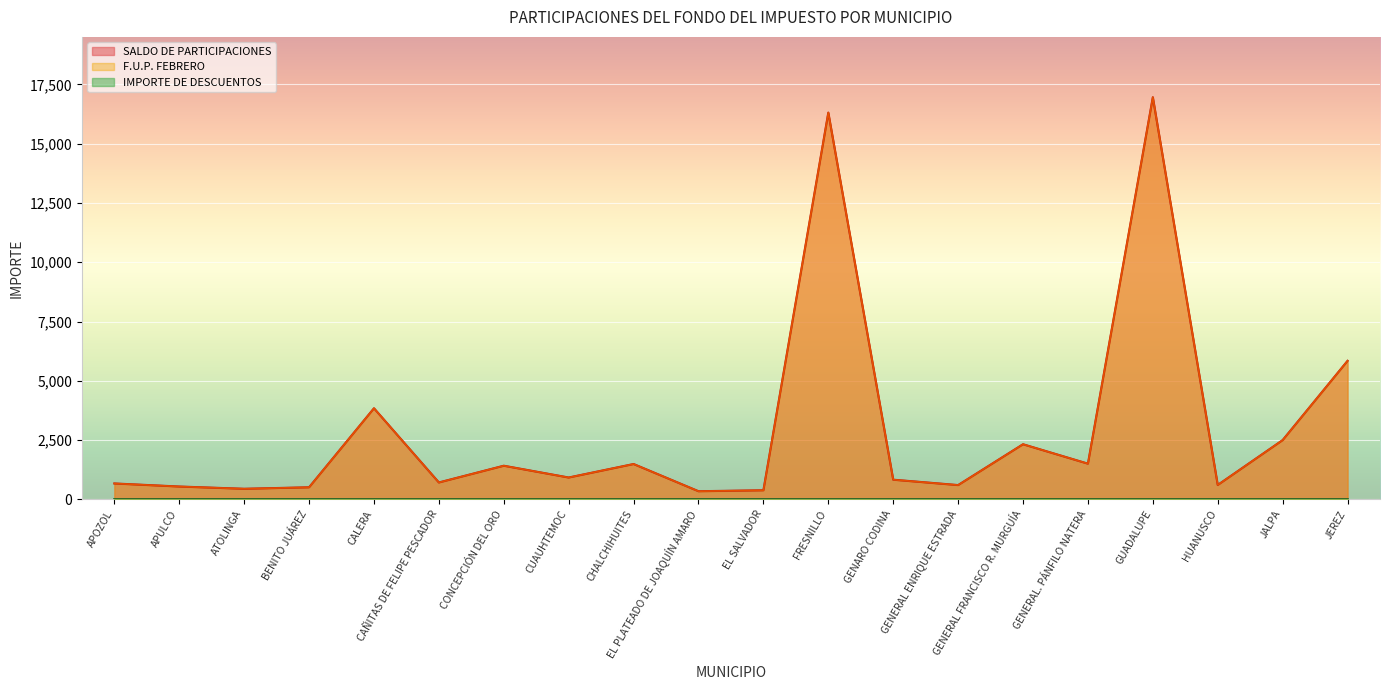

What is the value of the SALDO DE PARTICIPACIONES point at the 17th from the left?

16960